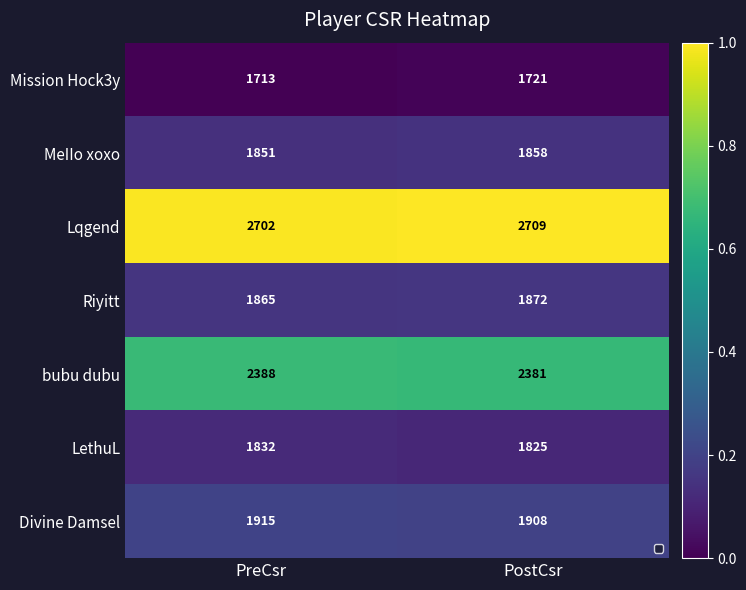

Which series has the largest total across all categories?

Lqgend